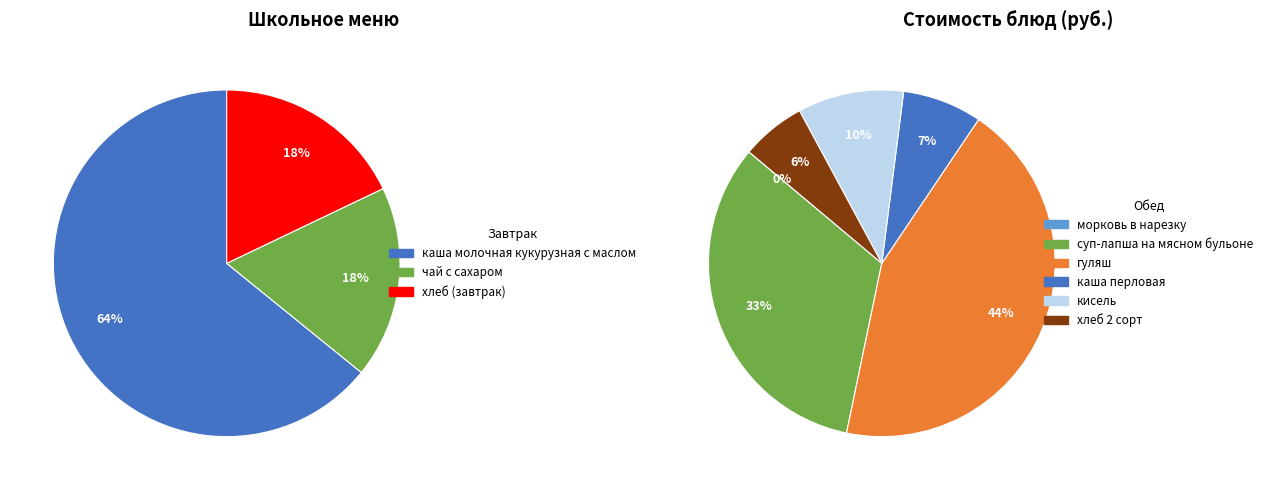

What is the smallest slice in the pie chart?

морковь в нарезку